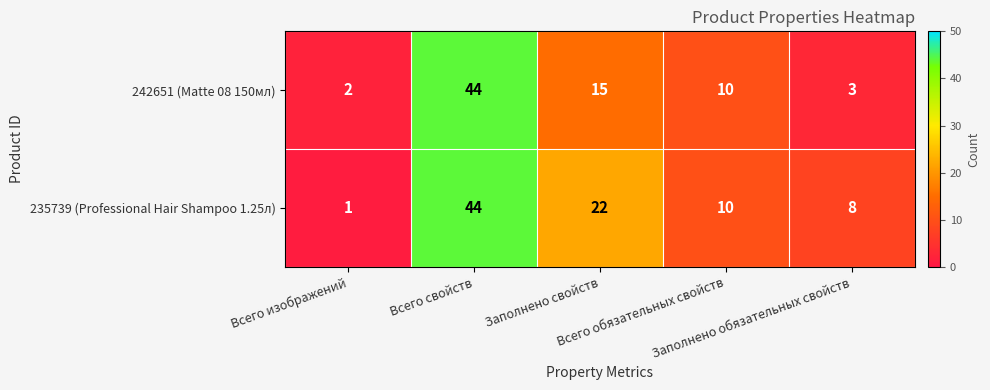

Rank the series by their average value, from highest to lowest.

235739 (Professional Hair Shampoo 1.25л), 242651 (Matte 08 150мл)